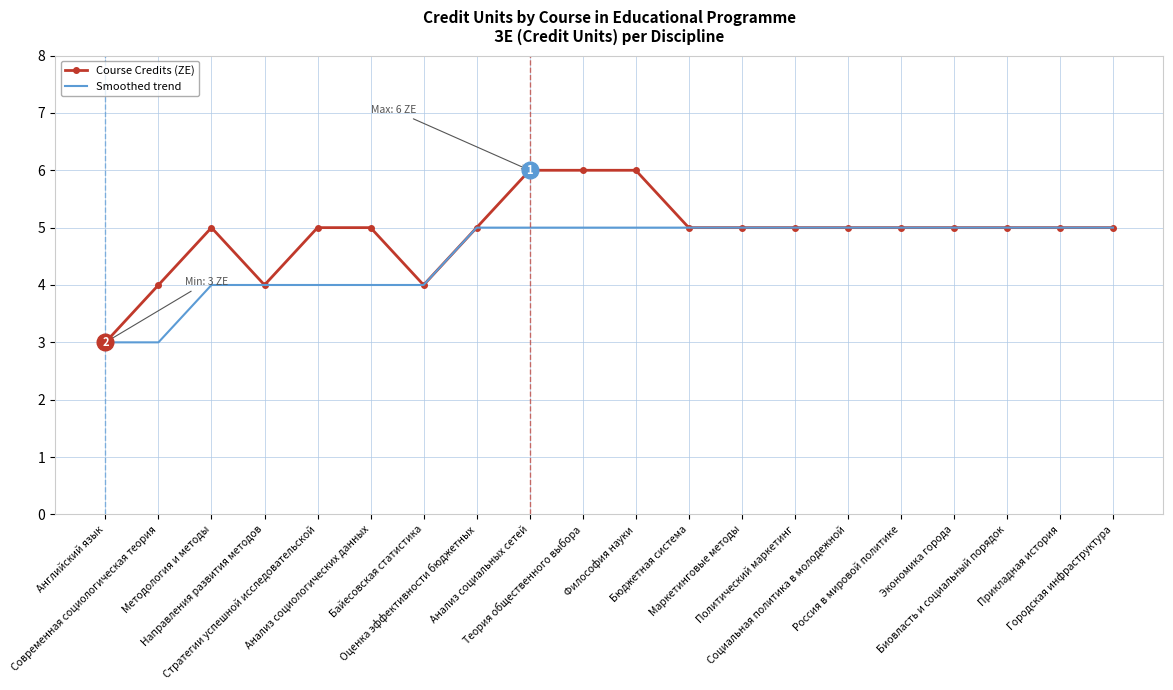

What is the difference between the maximum and minimum values in the Smoothed trend series?

2